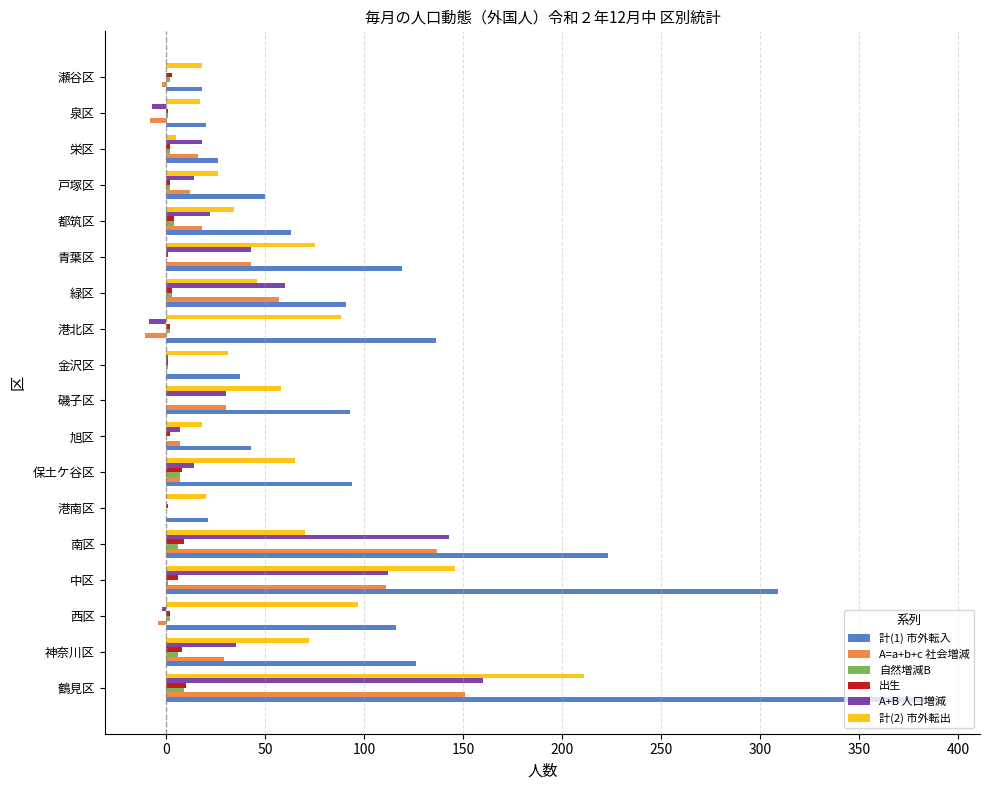

The 計(1) 市外転入 series shows 26 at 栄区. True or false?

True